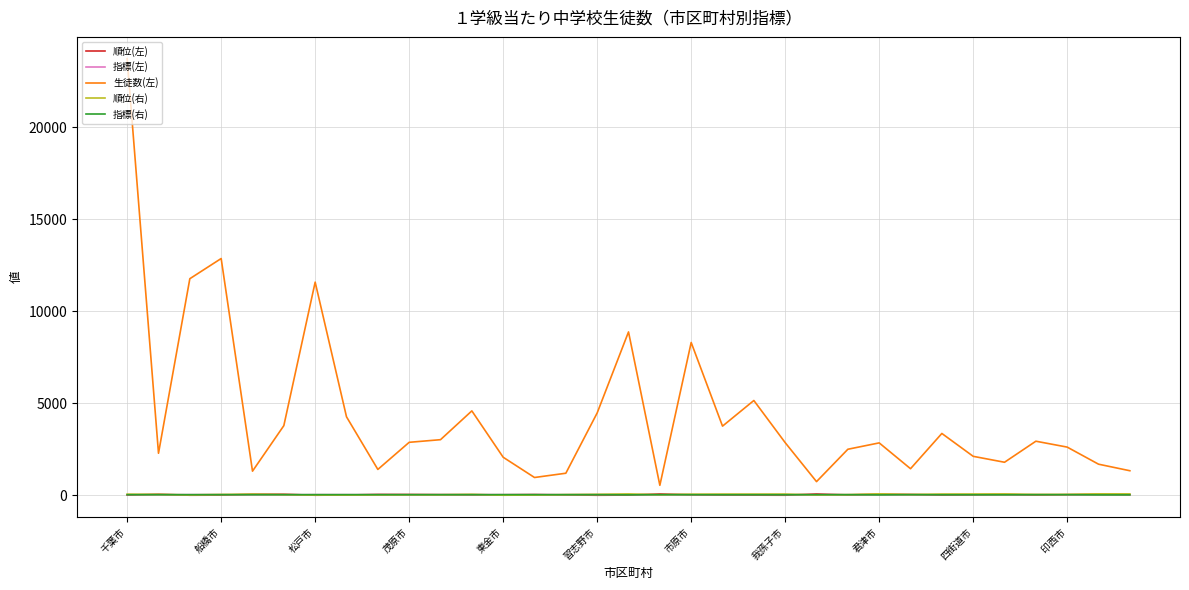

Which series has the largest total across all categories?

生徒数(左)